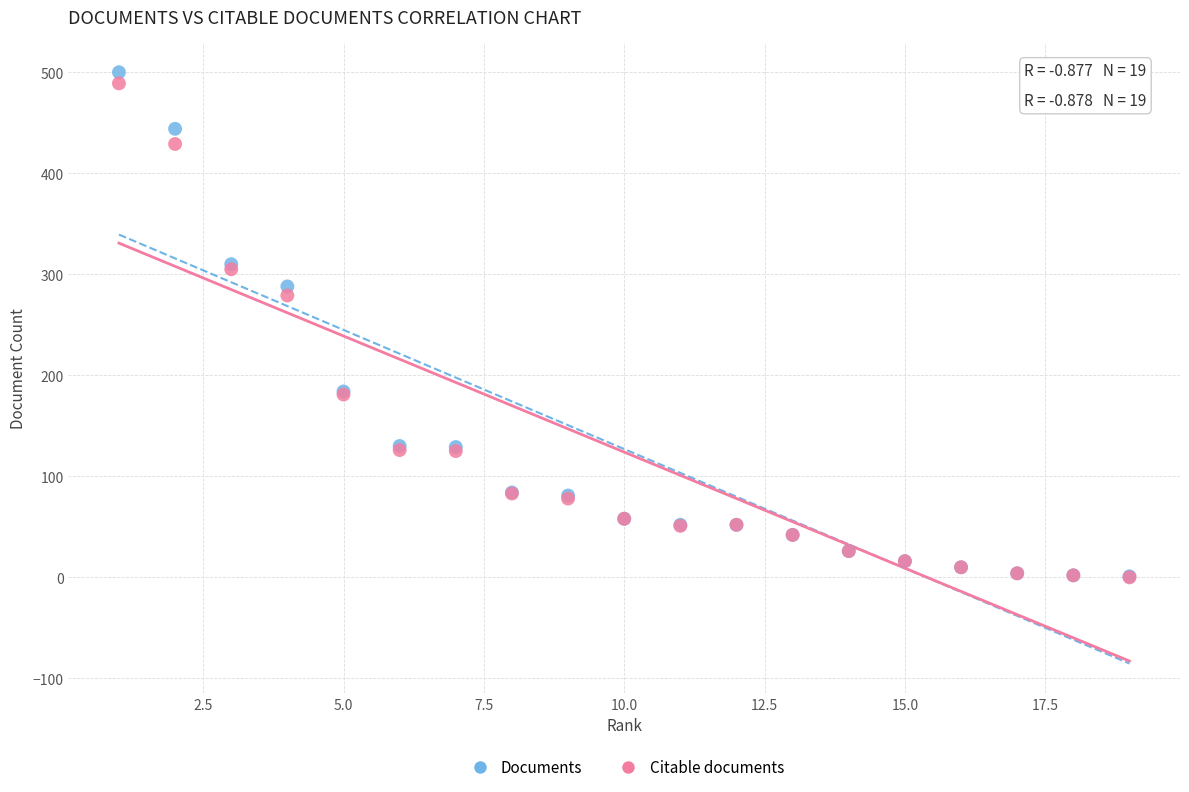

Which series has the largest Y range (max minus min)?

Documents